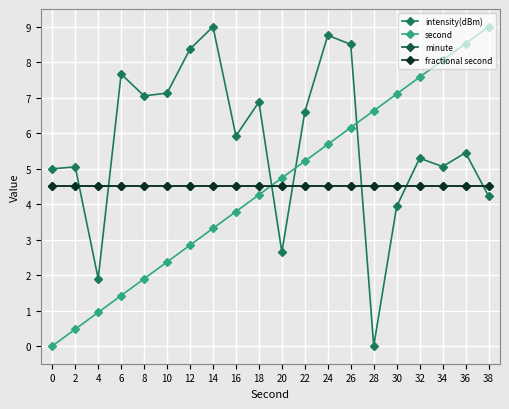

Is this an area chart (filled region under the line)?

No